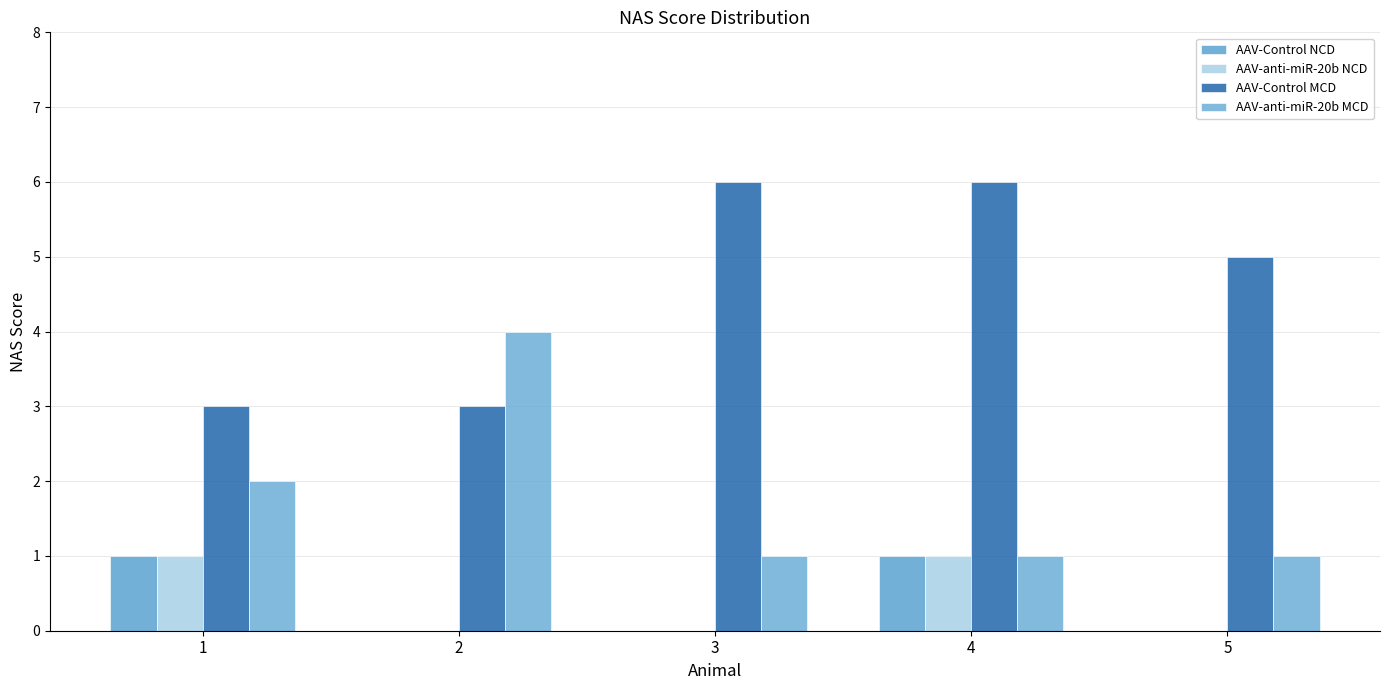

Count the number of categories in the chart.

5